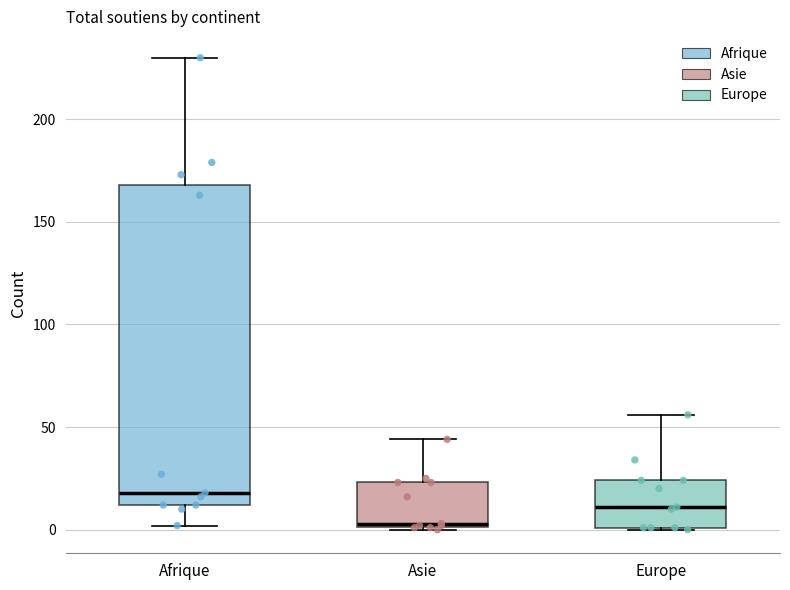

Which box's median line is the lowest?

Asie